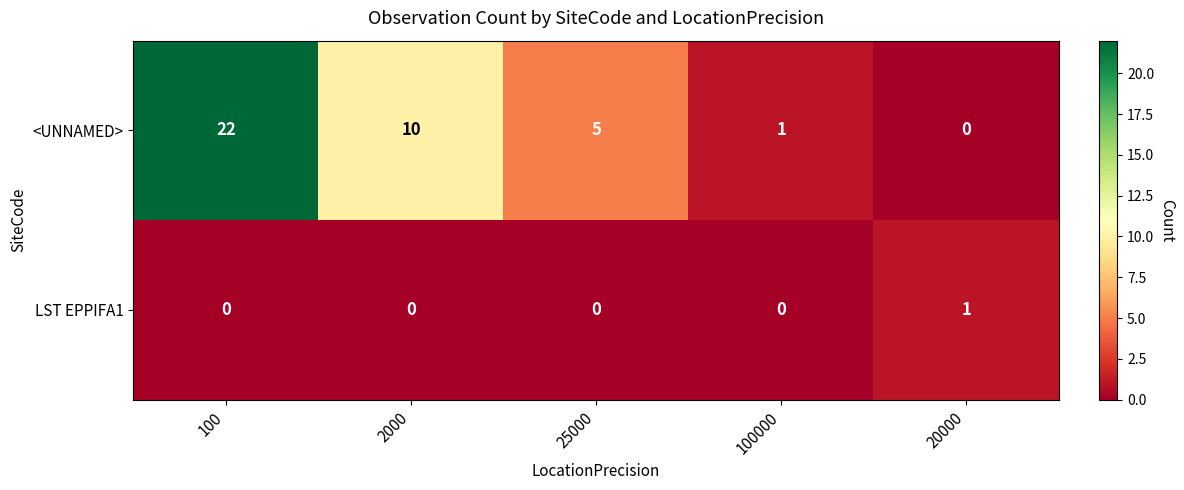

What is the sum of all <UNNAMED> values?

38